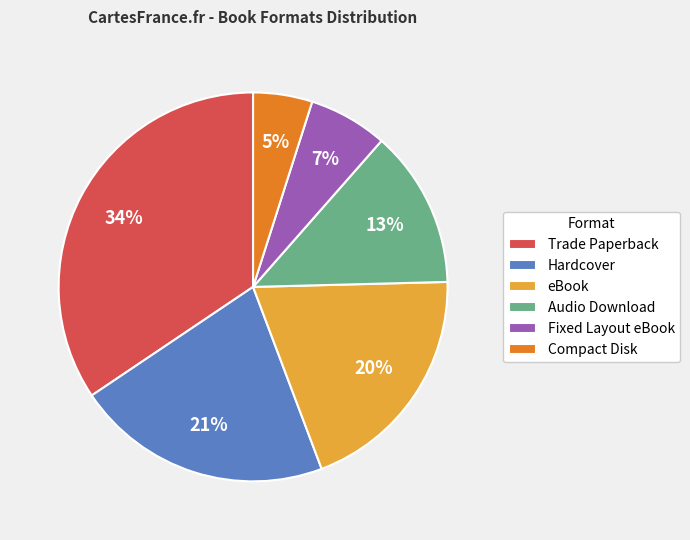

How many segments does this pie chart have?

6